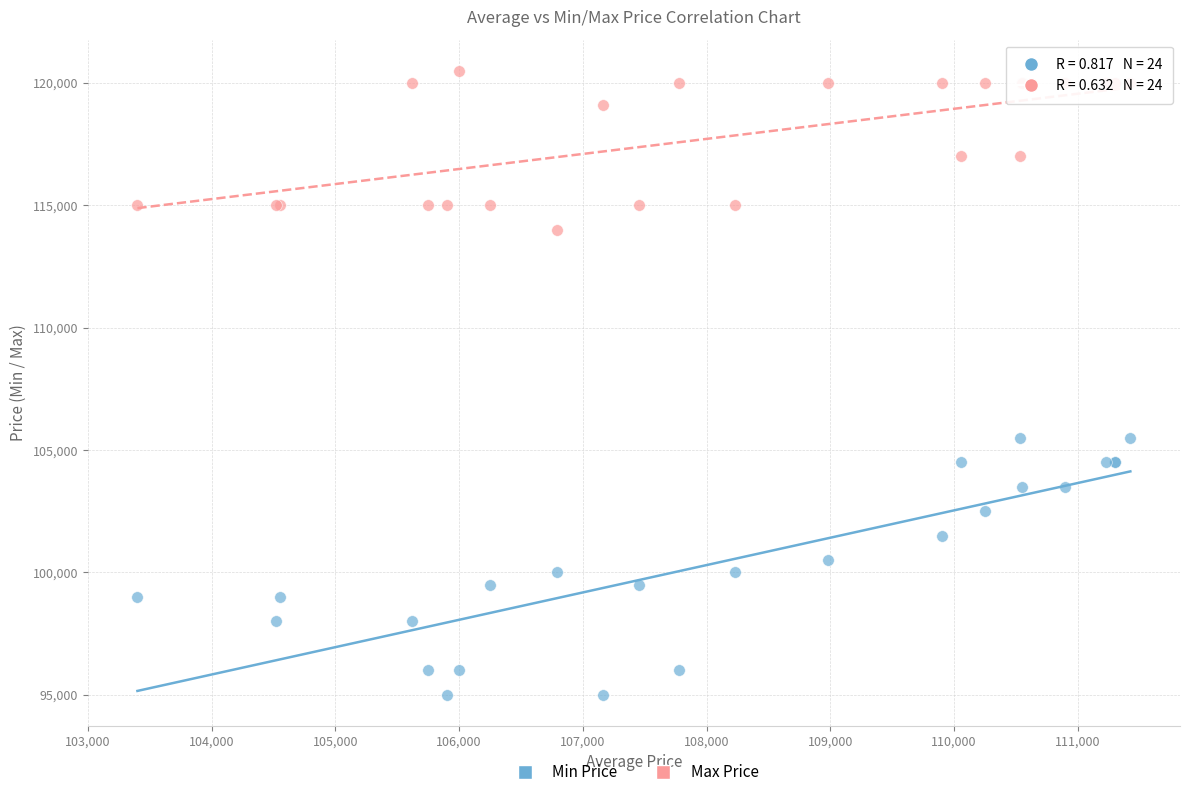

Which series contains the highest Y value?

Max Price